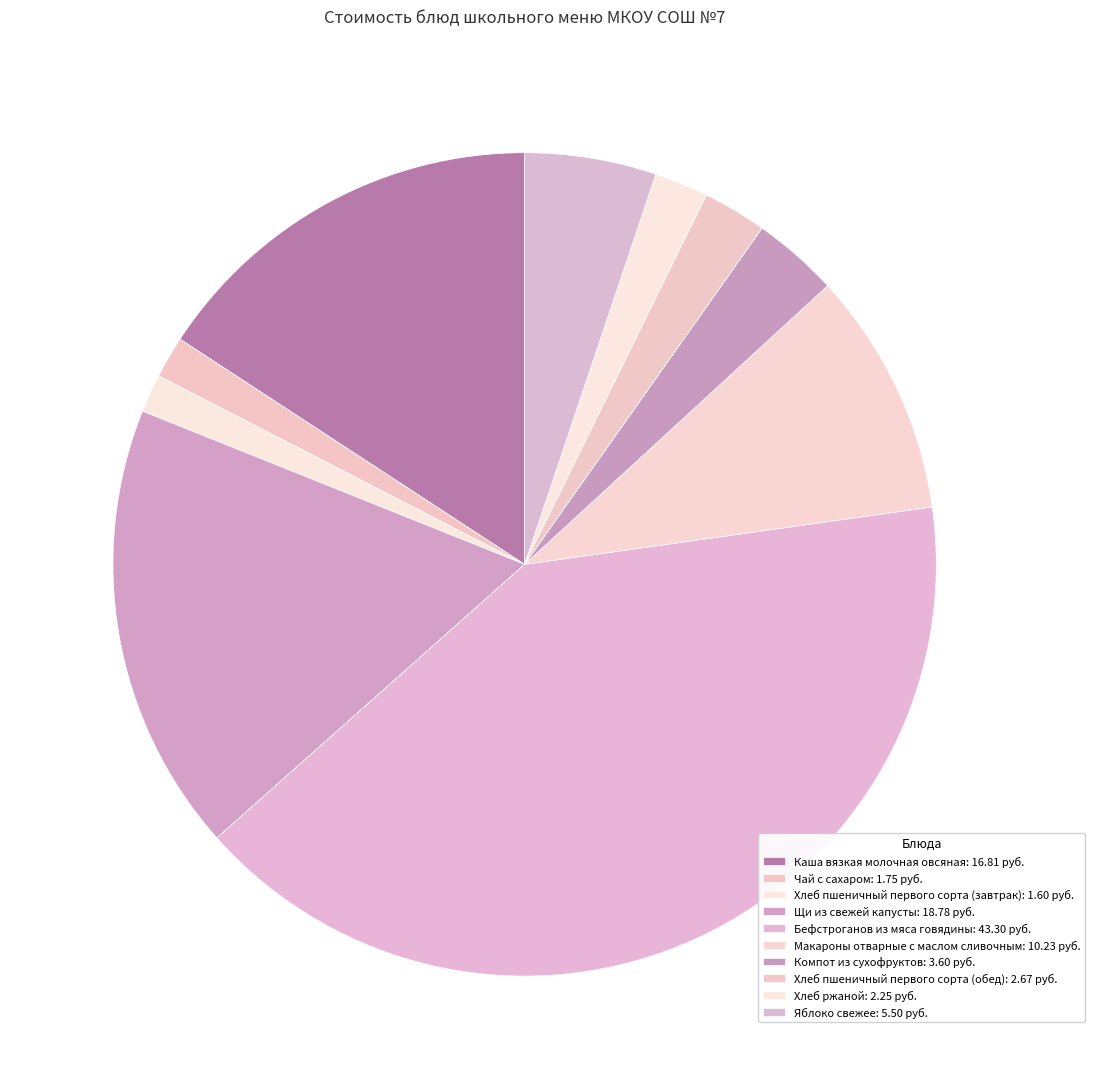

How many slices are in this pie chart?

10